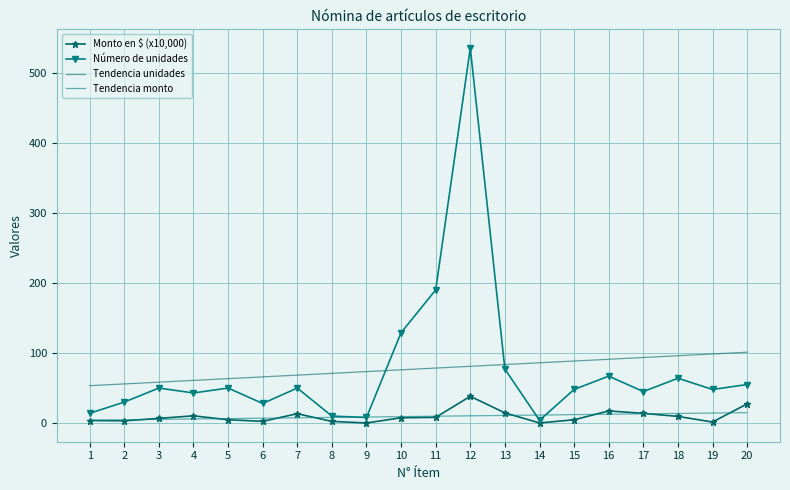

At which label is Monto en $ (x10,000) closest to 19?

16